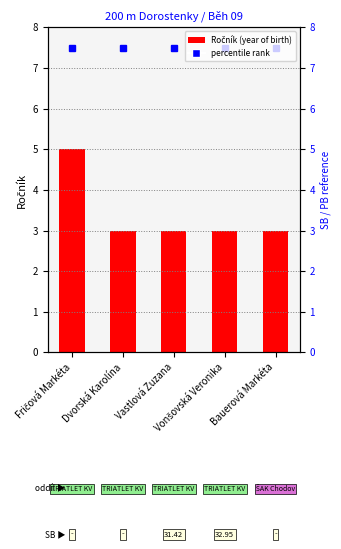

The chart shows a value of 2 at Fričová Markéta. True or false?

False